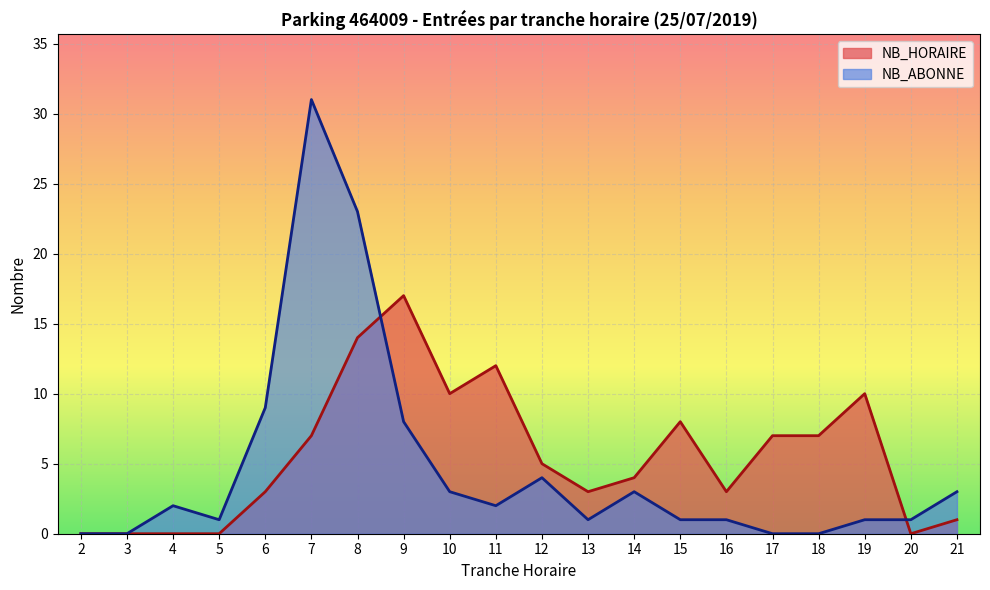

List the series in order of their overall mean, highest first.

NB_HORAIRE, NB_ABONNE